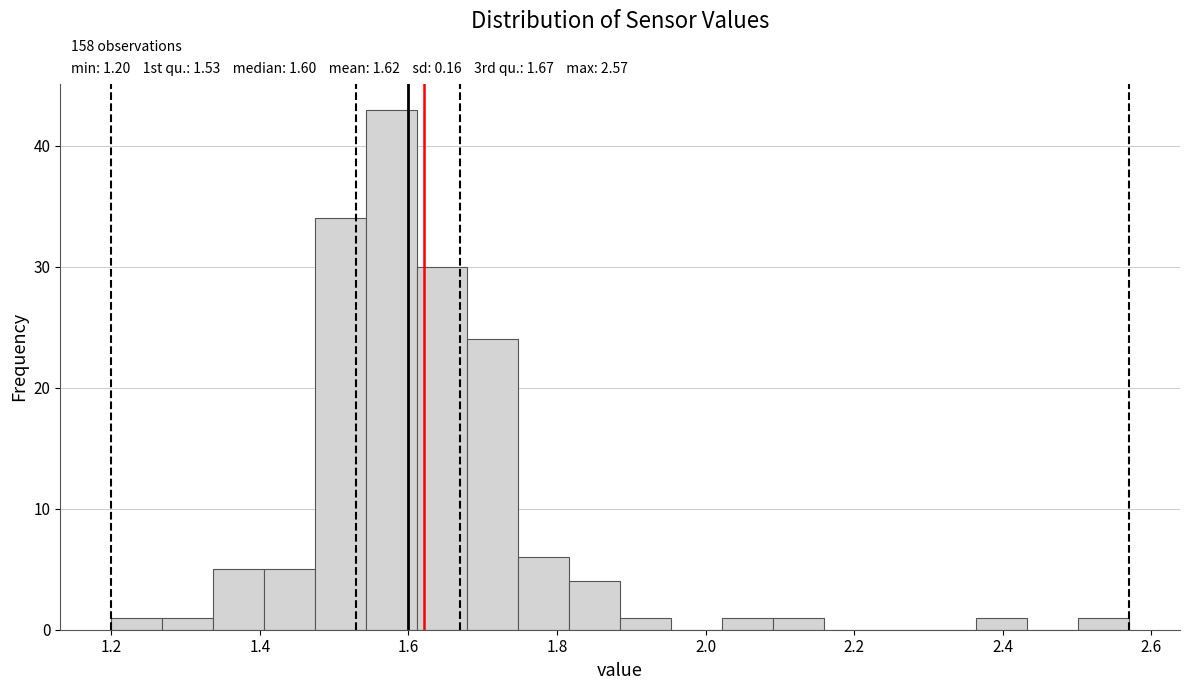

Around what value on the x-axis is the tallest bar? Give the approximate position of its centre, as read against the axis.

1.58